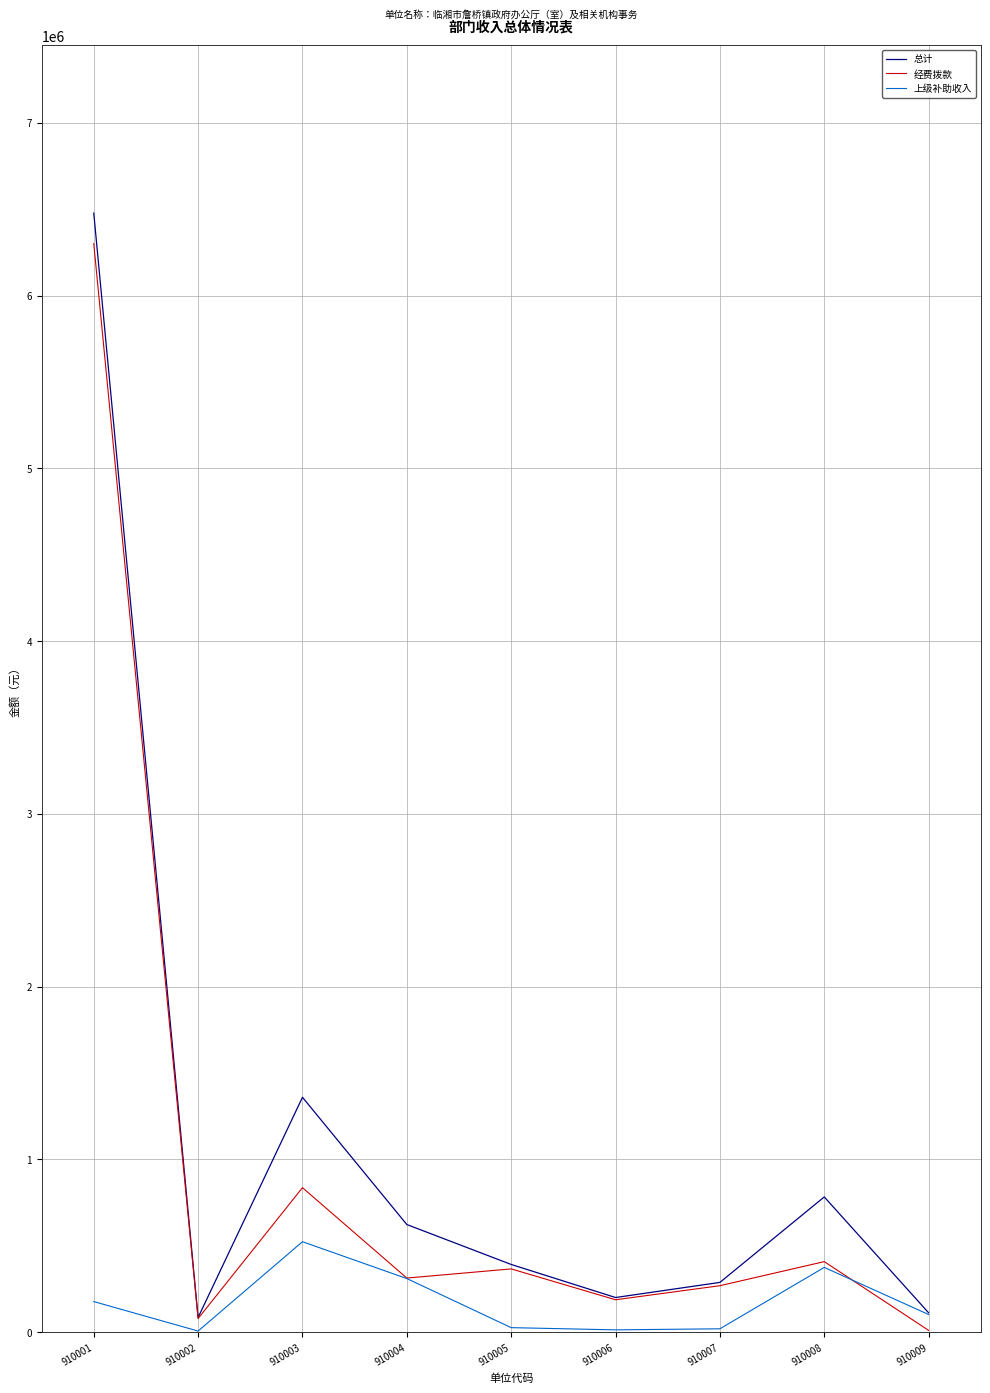

What is the greatest value displayed?

6478426.5